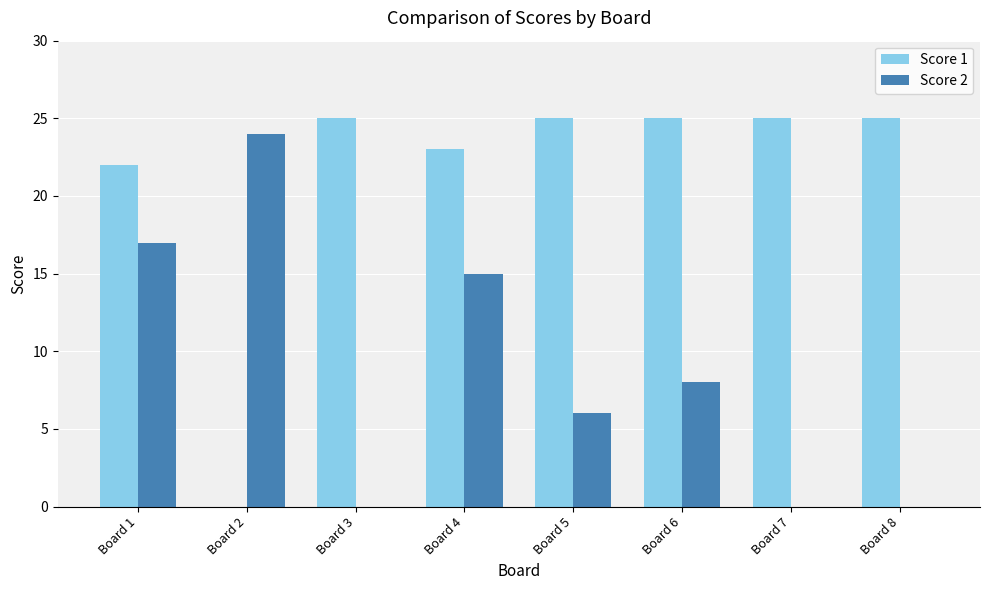

How many series are shown in this chart?

2